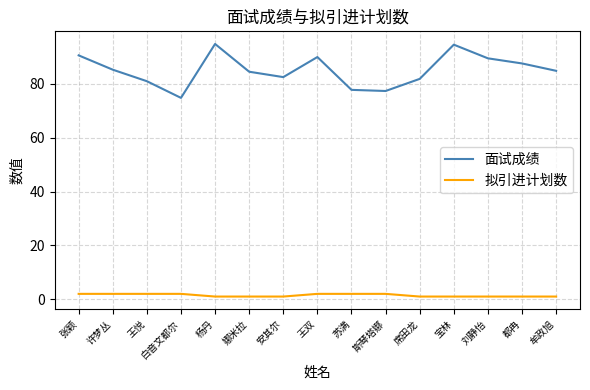

What is the difference between the maximum and minimum values in the 面试成绩 series?

20.0